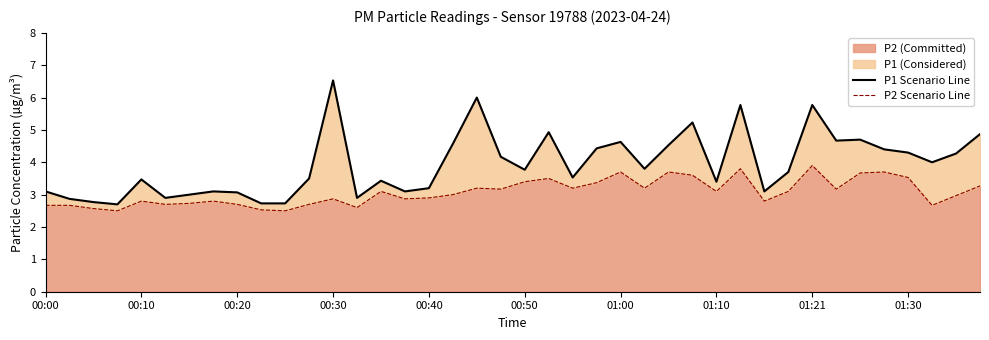

Which series has the widest spread of values?

P1 Scenario Line